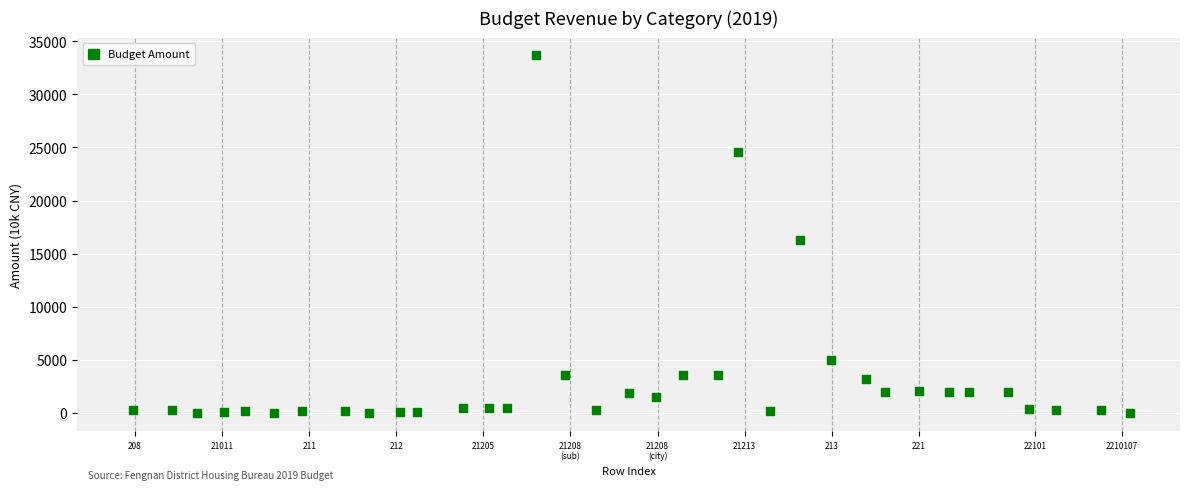

What is the range of Y values (max minus min)?

33678.3